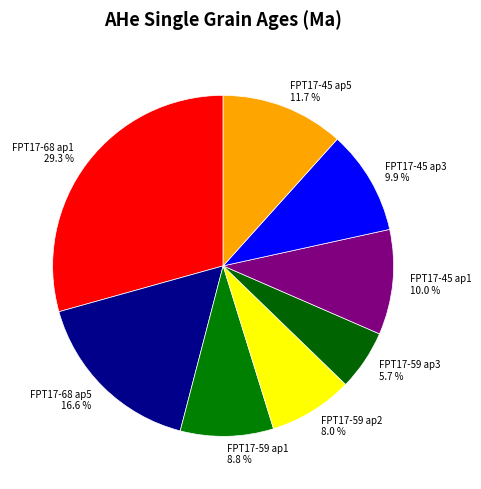

To the nearest percent, what portion does FPT17-45 ap5 represent?

12%